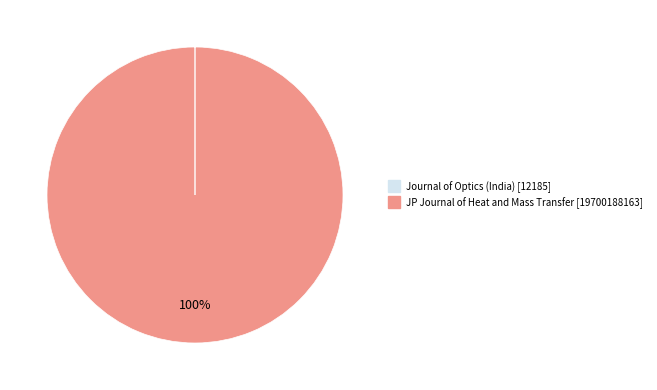

To the nearest percent, what is the difference between the largest and smallest slice percentages?

100%